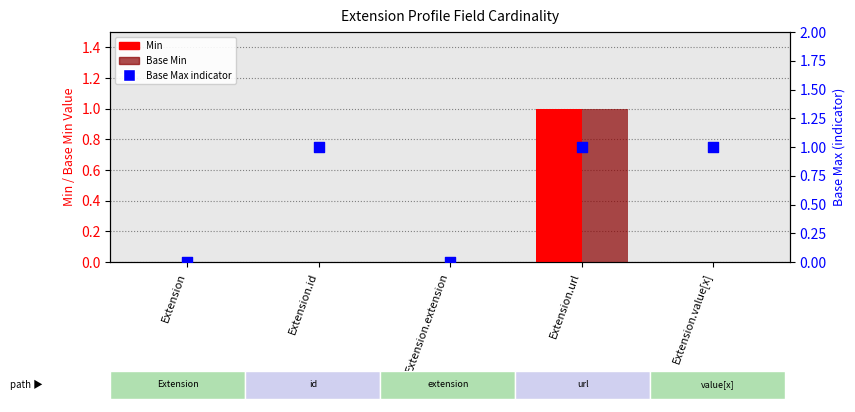

Is the value of Base Min at Extension greater than the value of Min at Extension.url?

No